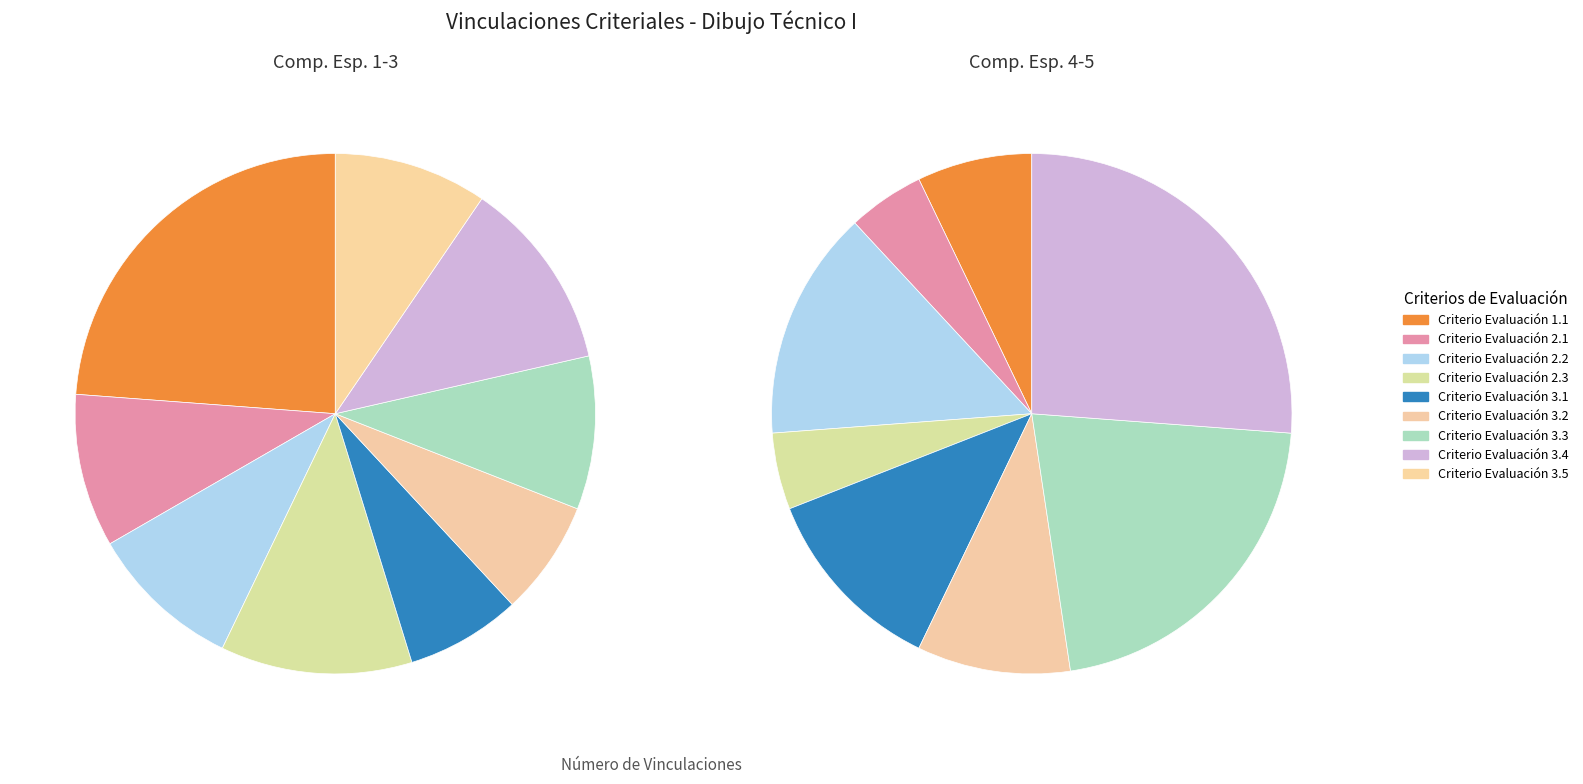

To the nearest percent, what is the difference between the largest and smallest slice percentages?

11%